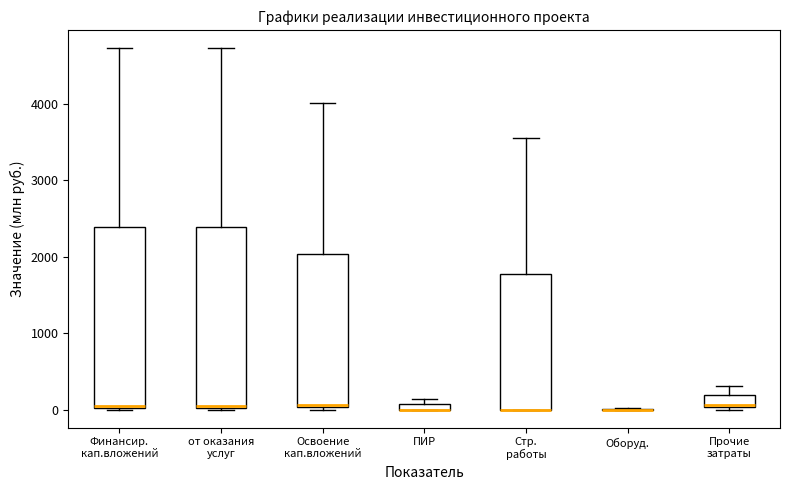

Where is the upper edge of the box for ПИР on the y-axis? The values are not printed on the chart, so give them approximately, as read against the axis.

100